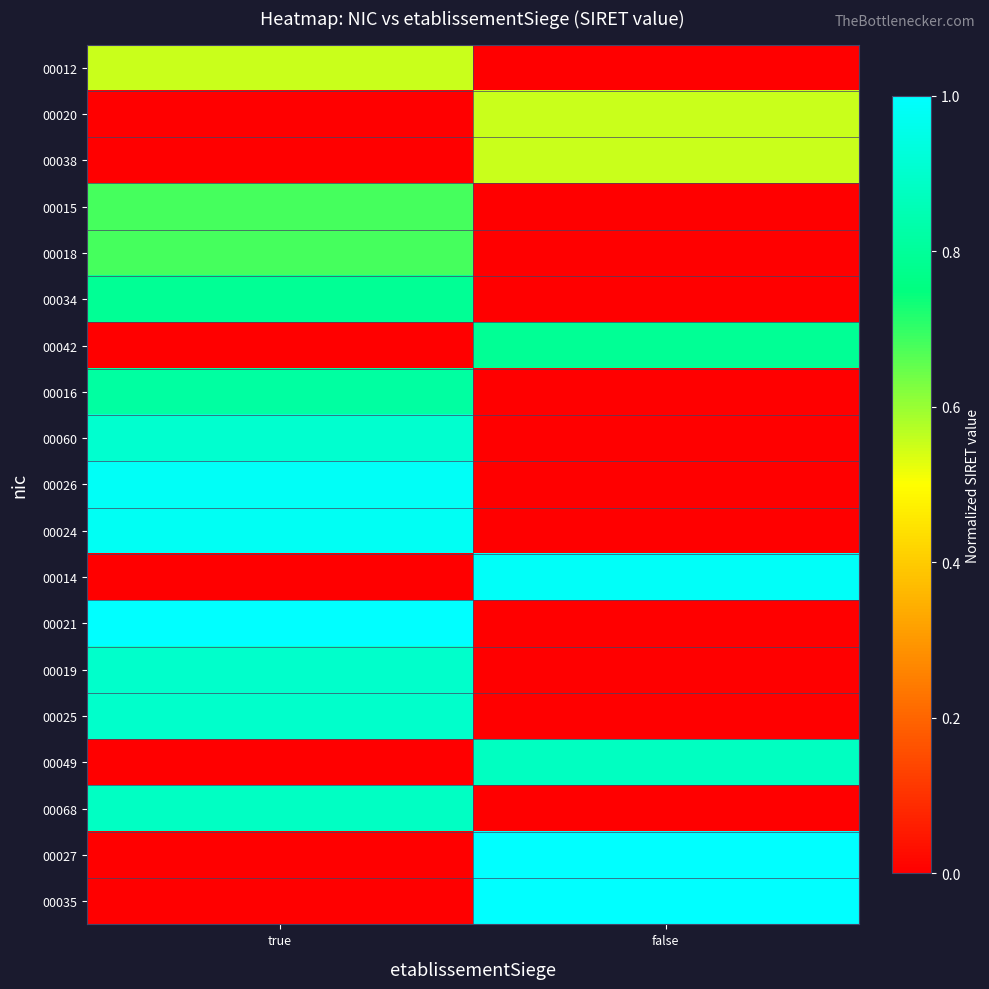

At true, list the series in order from largest to smallest.

00021, 00026, 00024, 00060, 00019, 00025, 00068, 00016, 00034, 00018, 00015, 00012, 00020, 00038, 00042, 00014, 00049, 00027, 00035